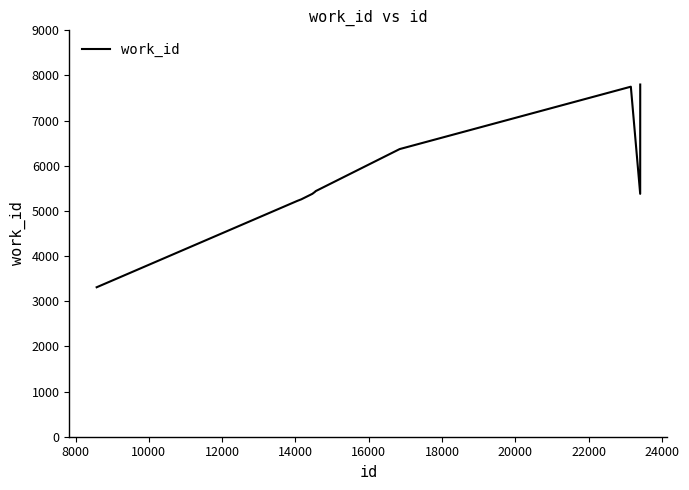

What is the maximum value shown in the chart?

7800